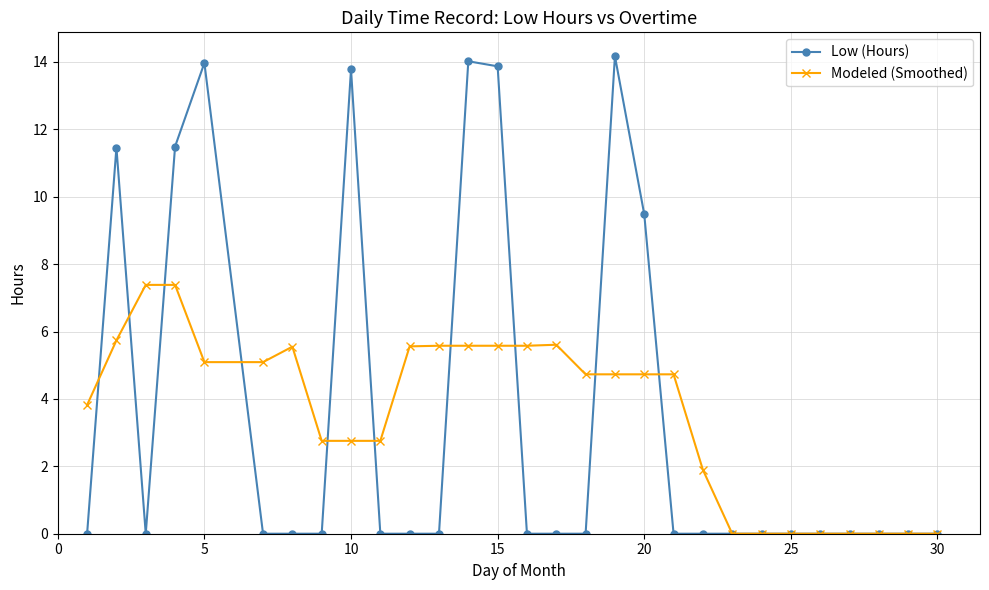

What is the maximum value shown in the chart?

14.2